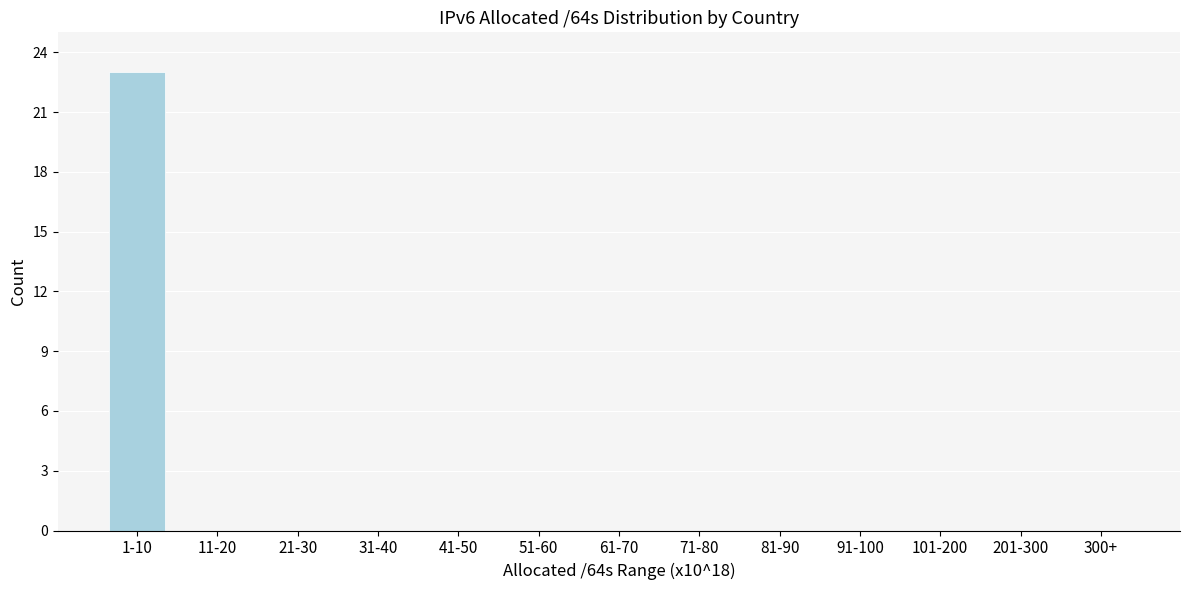

Reading right to left, extract all data points from this chart.

300+=0	201-300=0	101-200=0	91-100=0	81-90=0	71-80=0	61-70=0	51-60=0	41-50=0	31-40=0	21-30=0	11-20=0	1-10=23